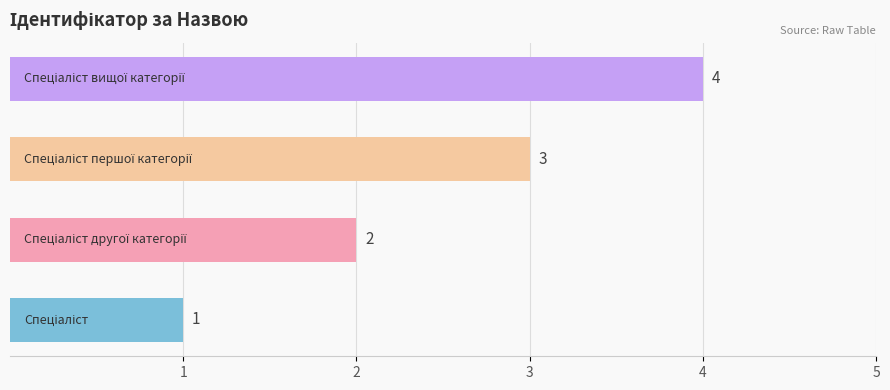

What is the difference between the second highest and minimum values?

2